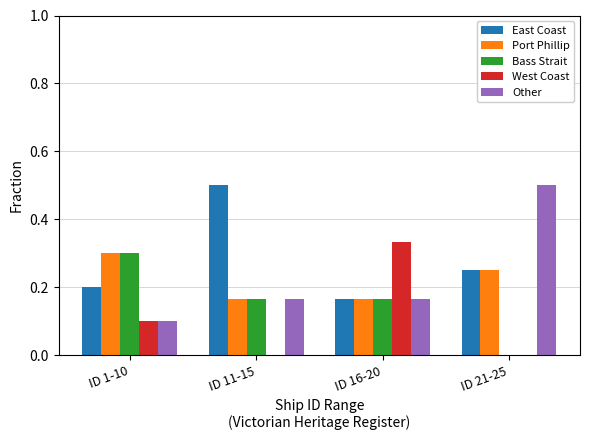

What is the total value across all series at ID 16-20?

1.0